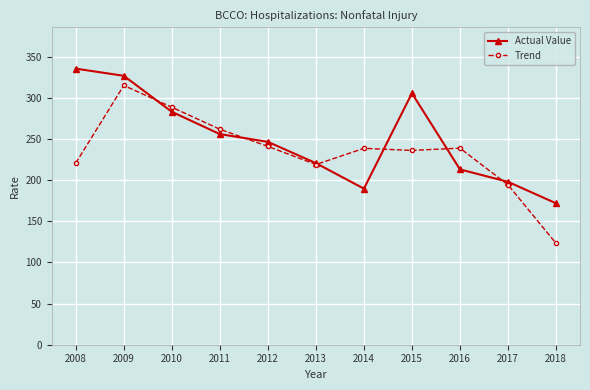

Is it true that Trend equals 239.0 at 2016?

True